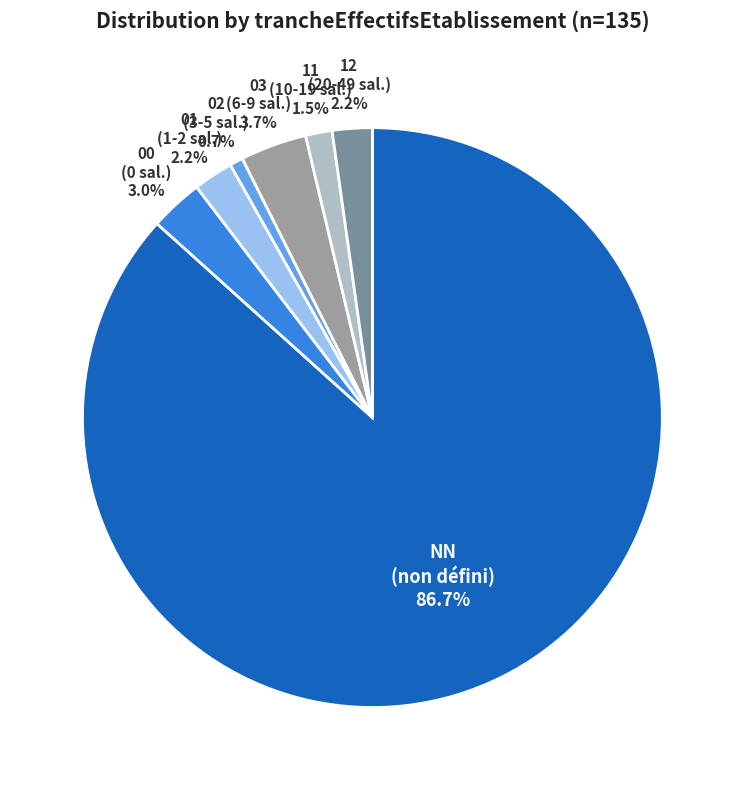

Does any single category account for the majority?

Yes